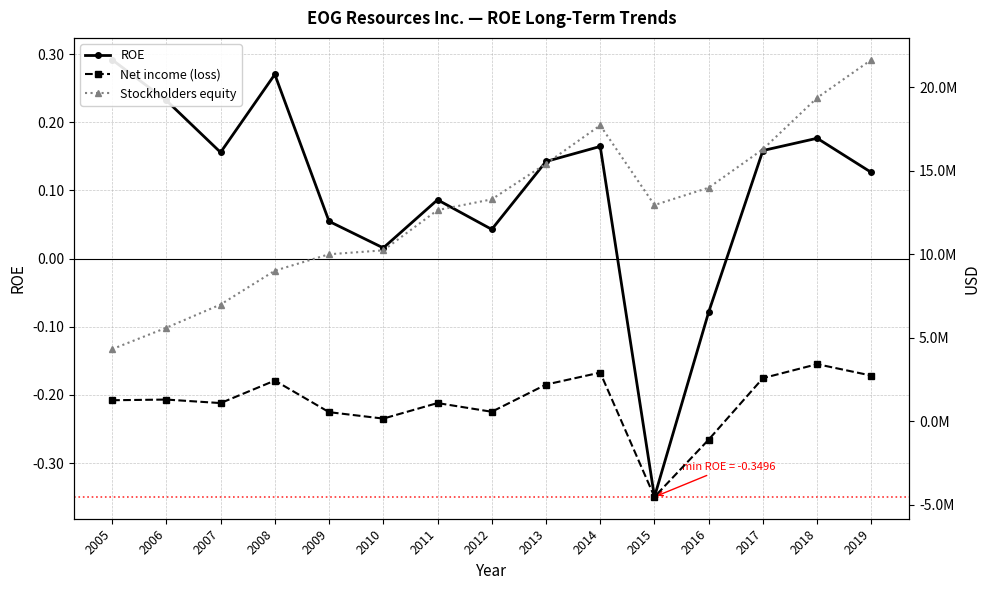

What is the average value of the Stockholders equity series?

12627982.0